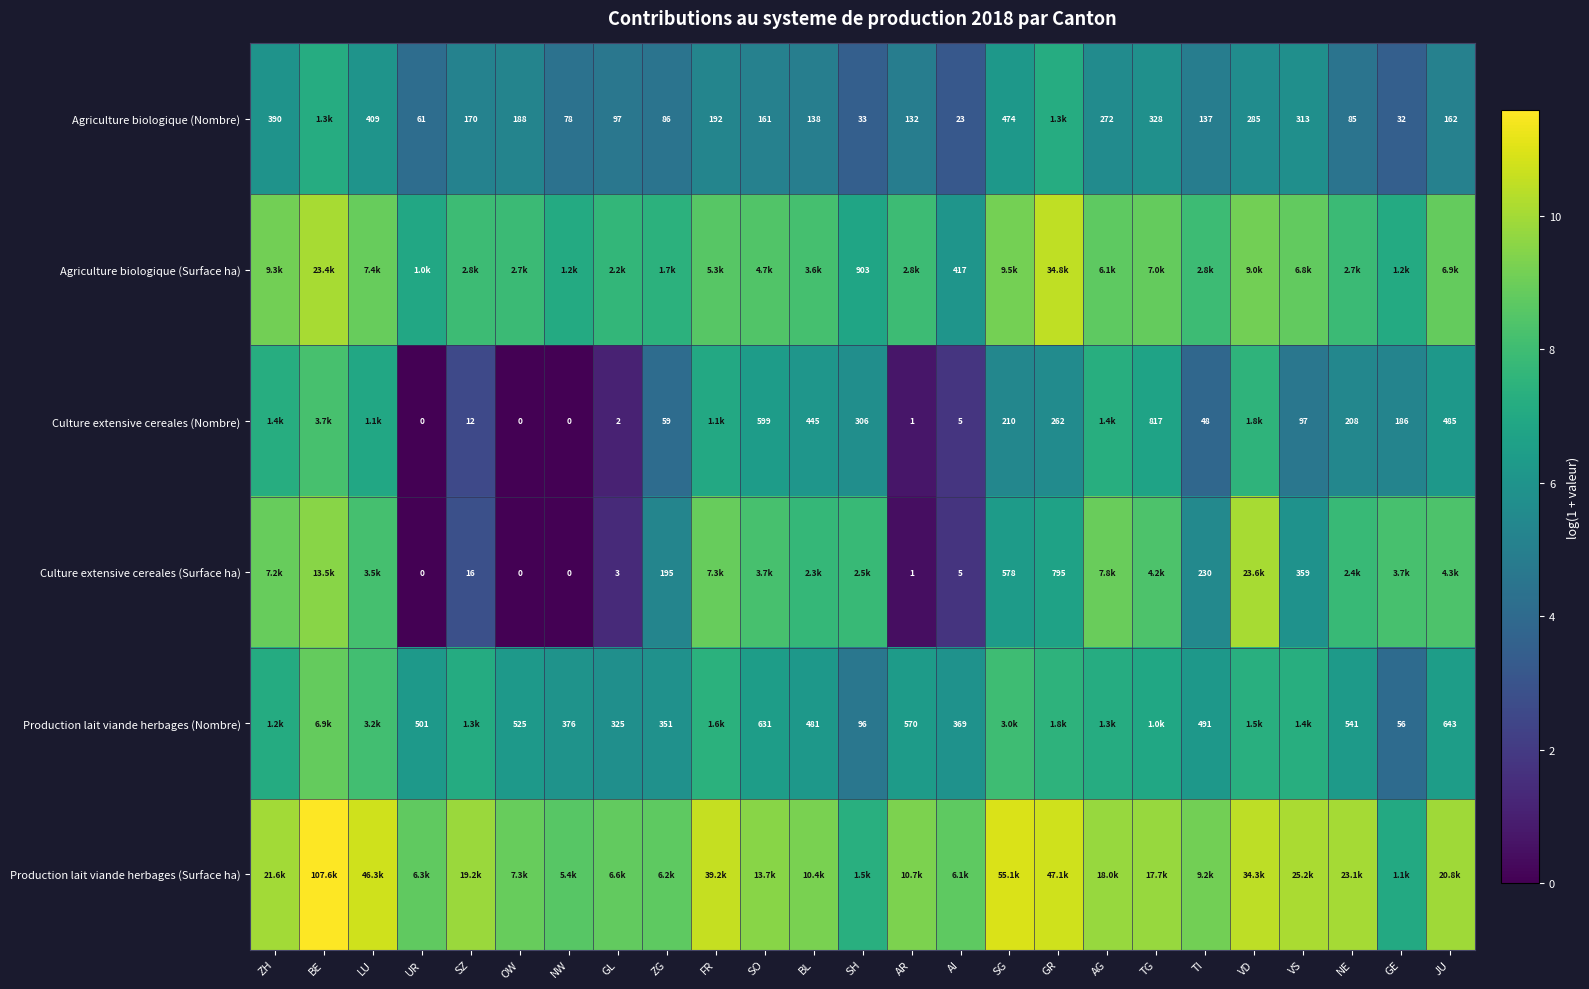

Is the value of Production lait viande herbages (Nombre) at NW greater than the value of Agriculture biologique (Nombre) at SH?

Yes